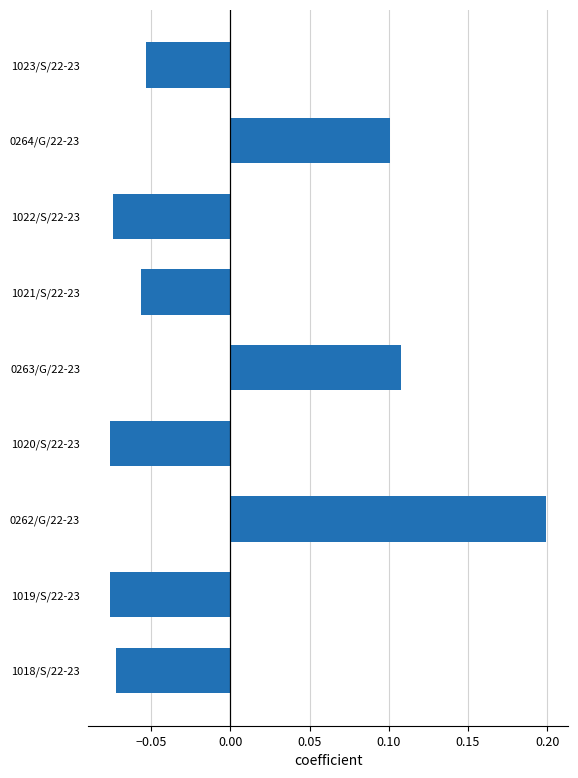

Does the chart contain stacked bars?

No